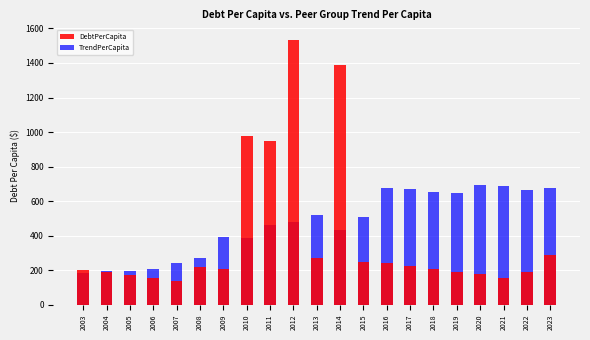

What is the maximum value for DebtPerCapita?

1535.6